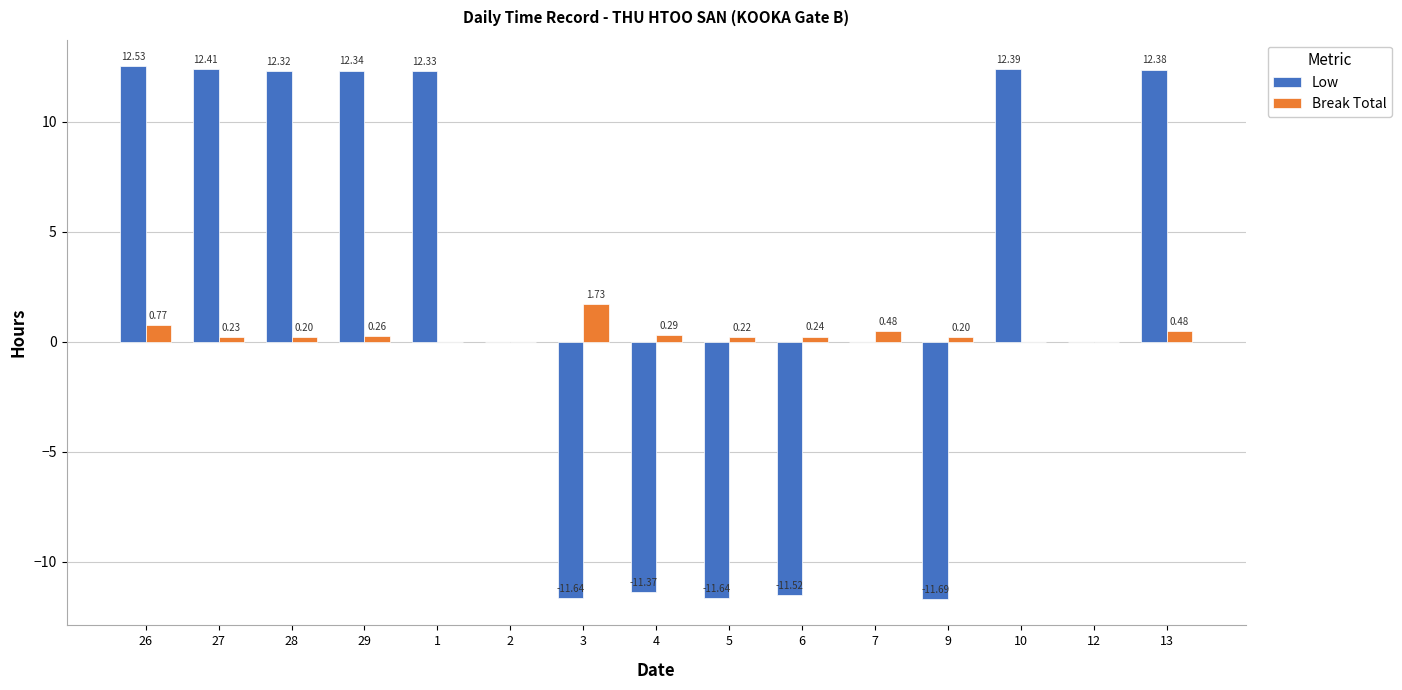

Between 2 and 3, which series saw the biggest shift?

Low